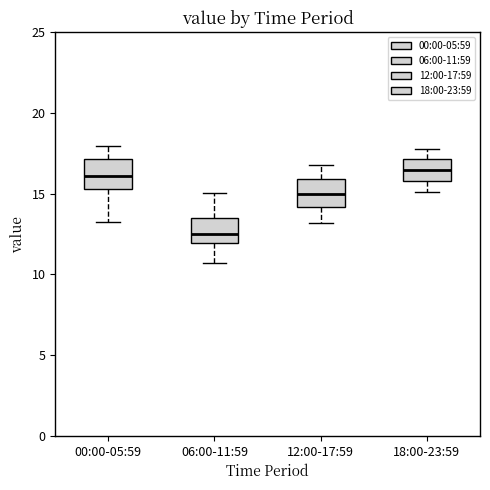

Which box's median line is the lowest?

06:00-11:59